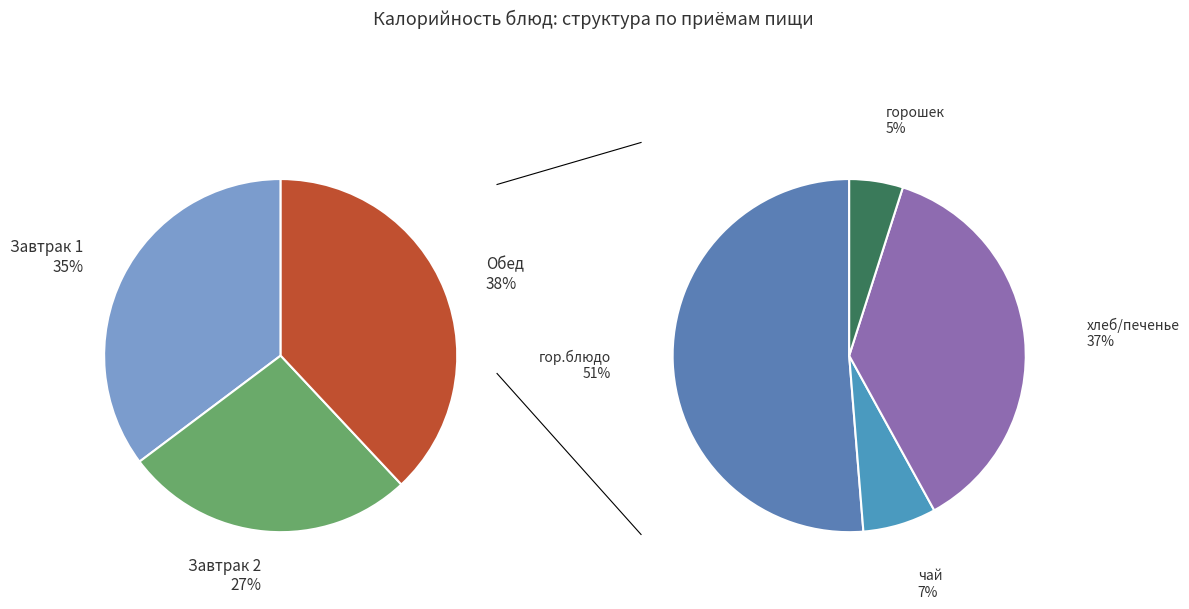

True or false: Обед (2 блюдо) accounts for 6% of the total.

False